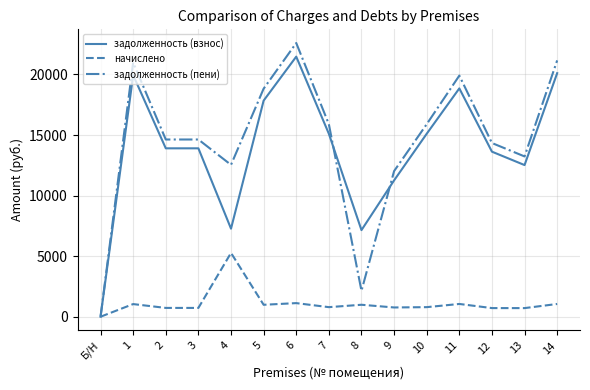

Where is the first local maximum for начислено?

1